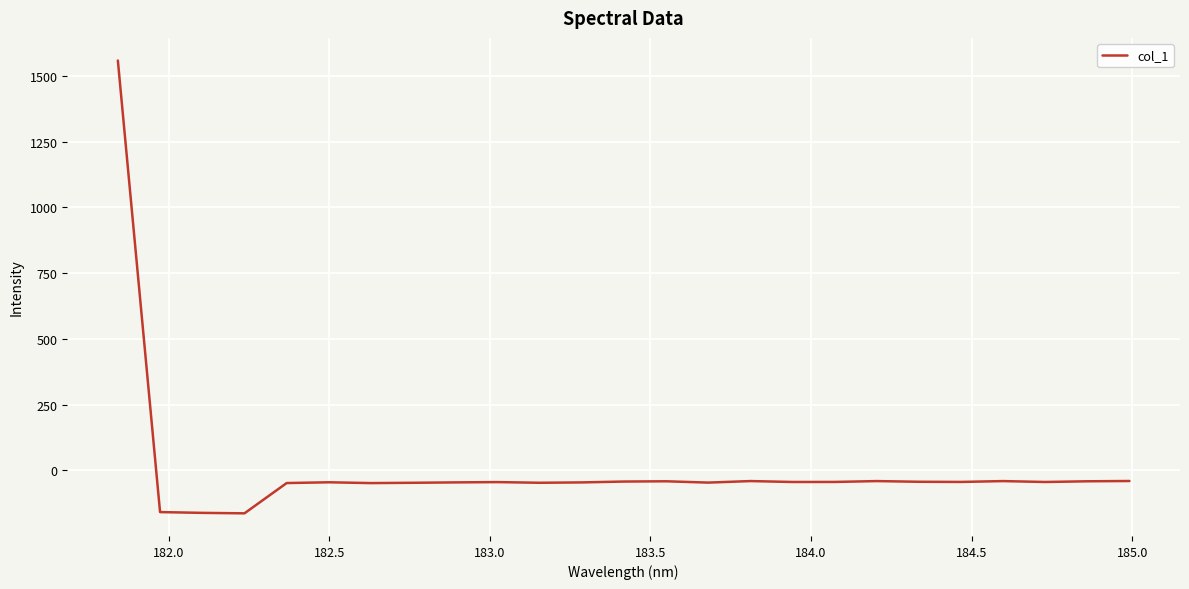

What is the greatest value displayed?

1558.1